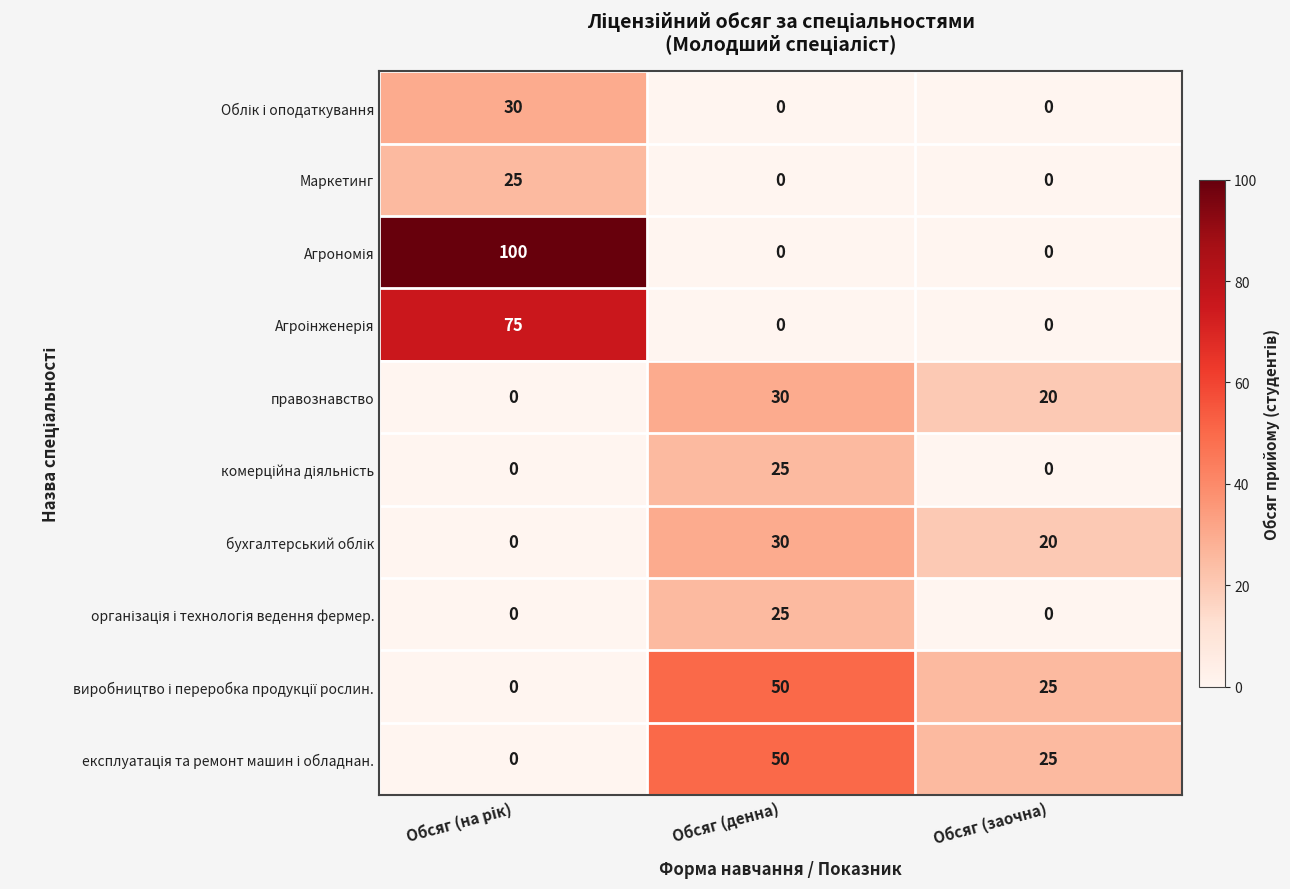

What is the highest value of the правознавство series?

30